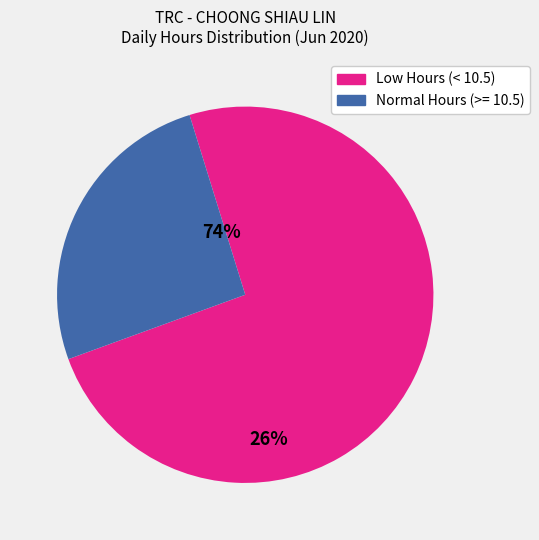

How many slices are in this pie chart?

2